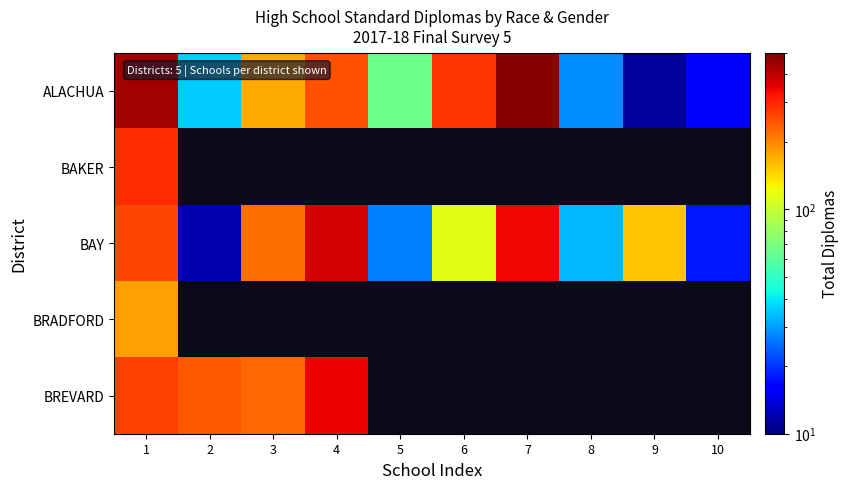

What is the total value across all series at 1?

1449.0